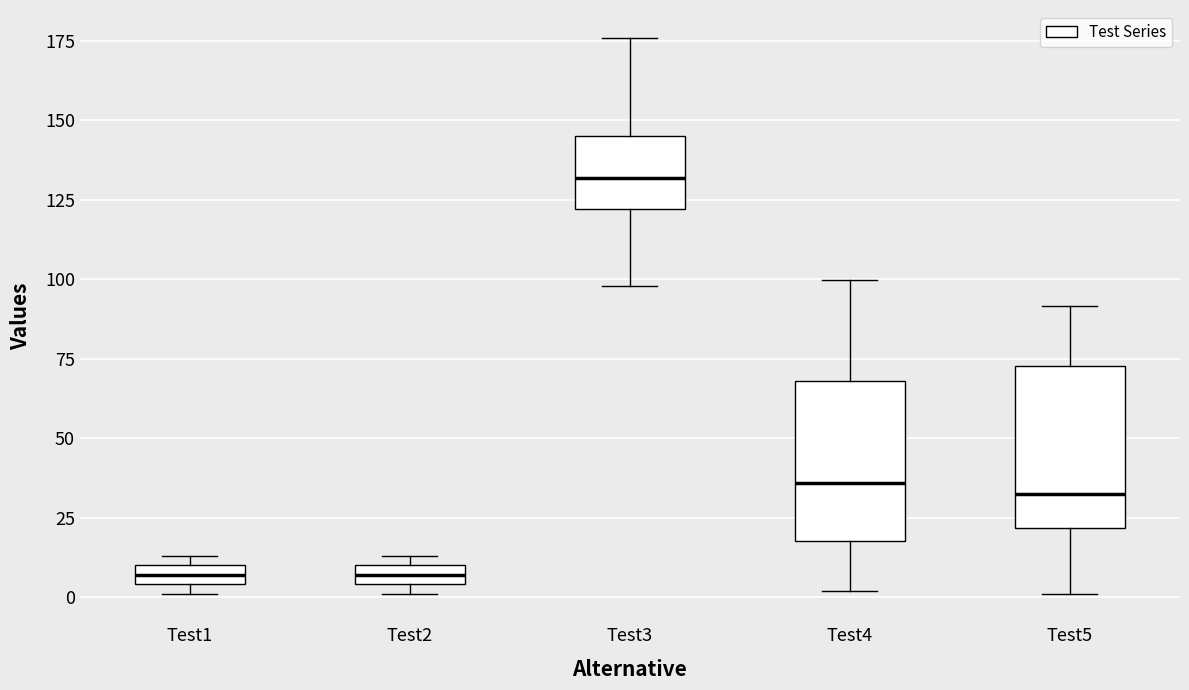

Where is the upper edge of the box for Test1 on the y-axis? The values are not printed on the chart, so give them approximately, as read against the axis.

10